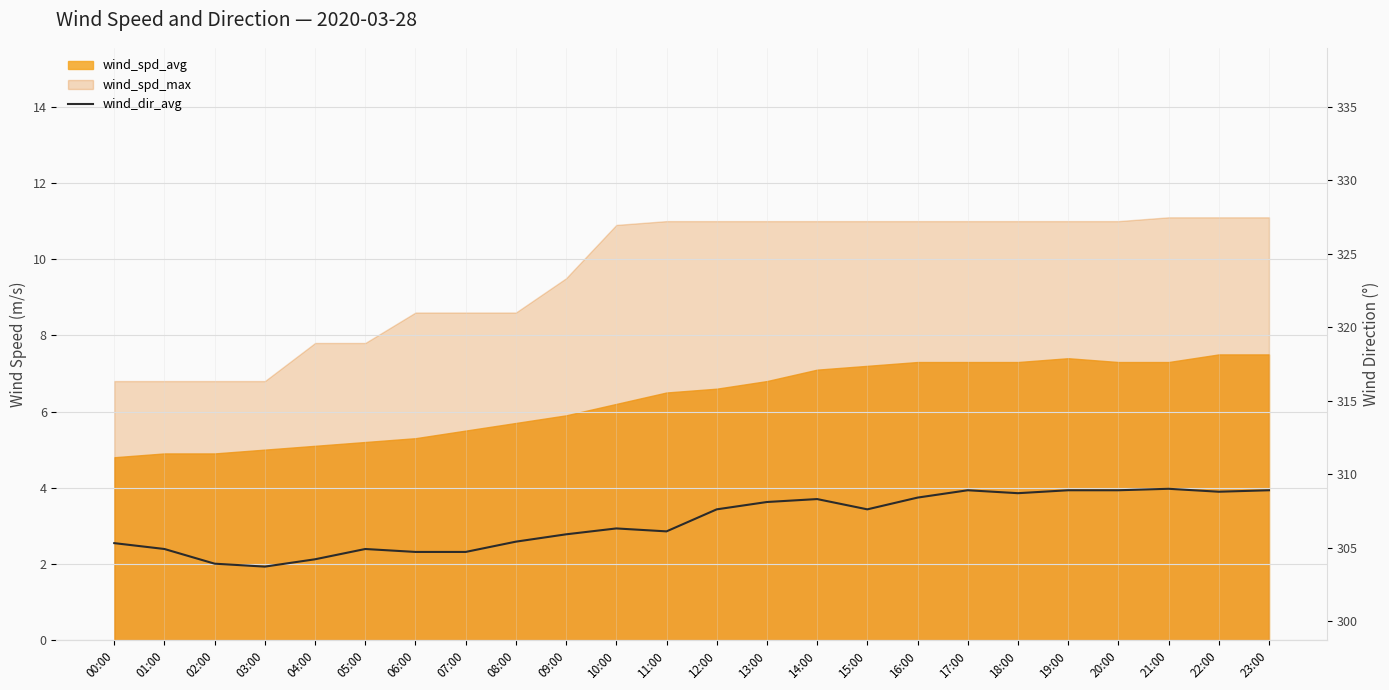

Reading left to right, list all the values displayed in this chart.

305.3	304.9	303.9	303.7	304.2	304.9	304.7	304.7	305.4	305.9	306.3	306.1	307.6	308.1	308.3	307.6	308.4	308.9	308.7	308.9	308.9	309.0	308.8	308.9